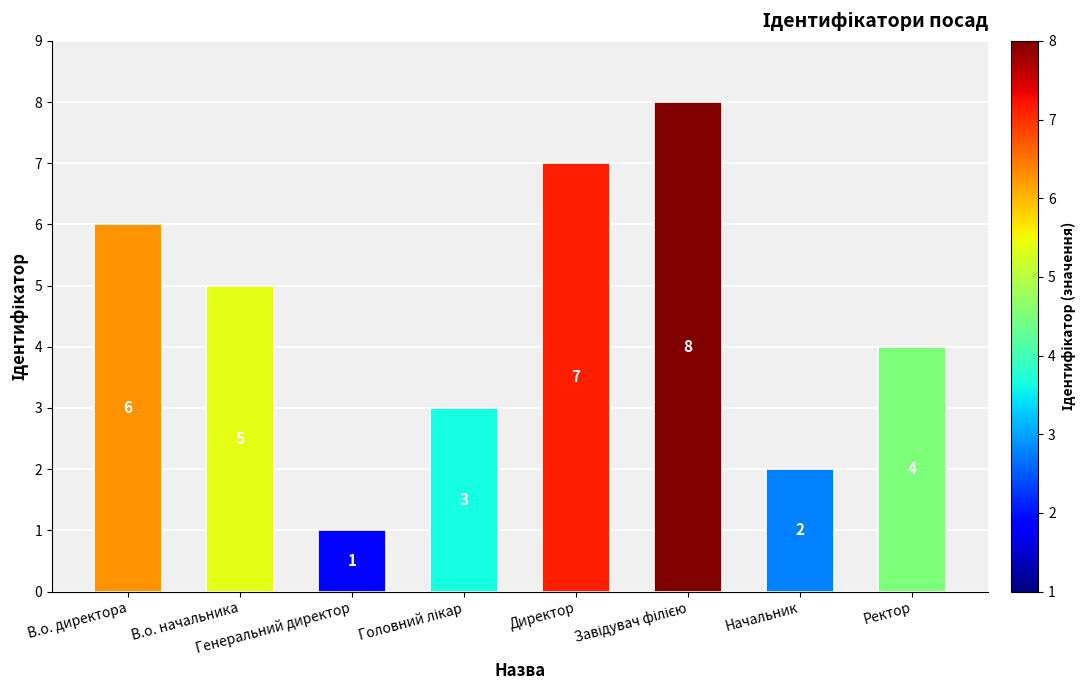

What is the greatest value displayed?

8